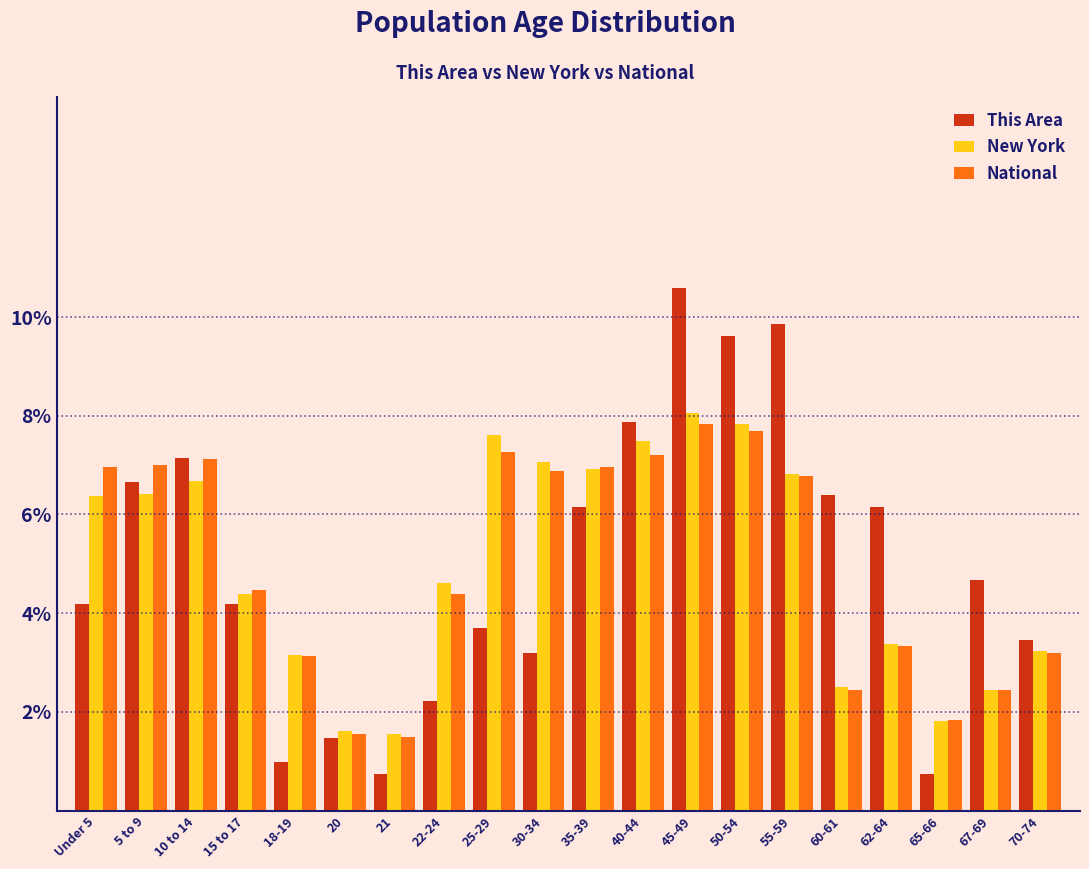

At how many categories does at least one series exceed 4?

15